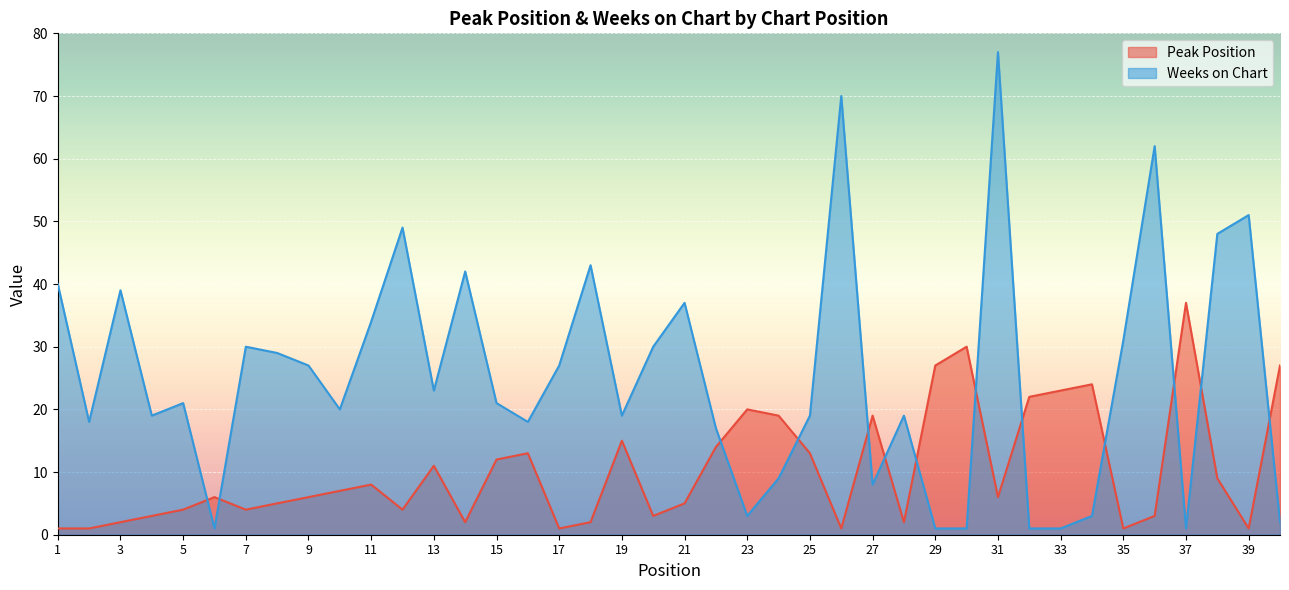

Reading right to left, list all the values displayed in this chart.

Peak Position: 27	1	9	37	3	1	24	23	22	6	30	27	2	19	1	13	19	20	14	5	3	15	2	1	13	12	2	11	4	8	7	6	5	4	6	4	3	2	1	1
Weeks on Chart: 2	51	48	1	62	31	3	1	1	77	1	1	19	8	70	19	9	3	17	37	30	19	43	27	18	21	42	23	49	34	20	27	29	30	1	21	19	39	18	40